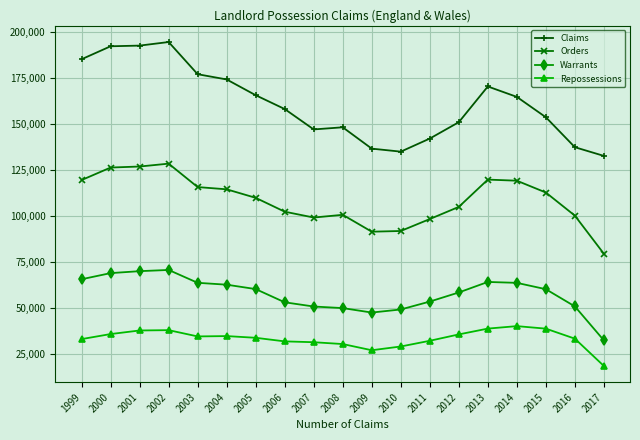

Which label corresponds to the smallest value in the chart?

2017